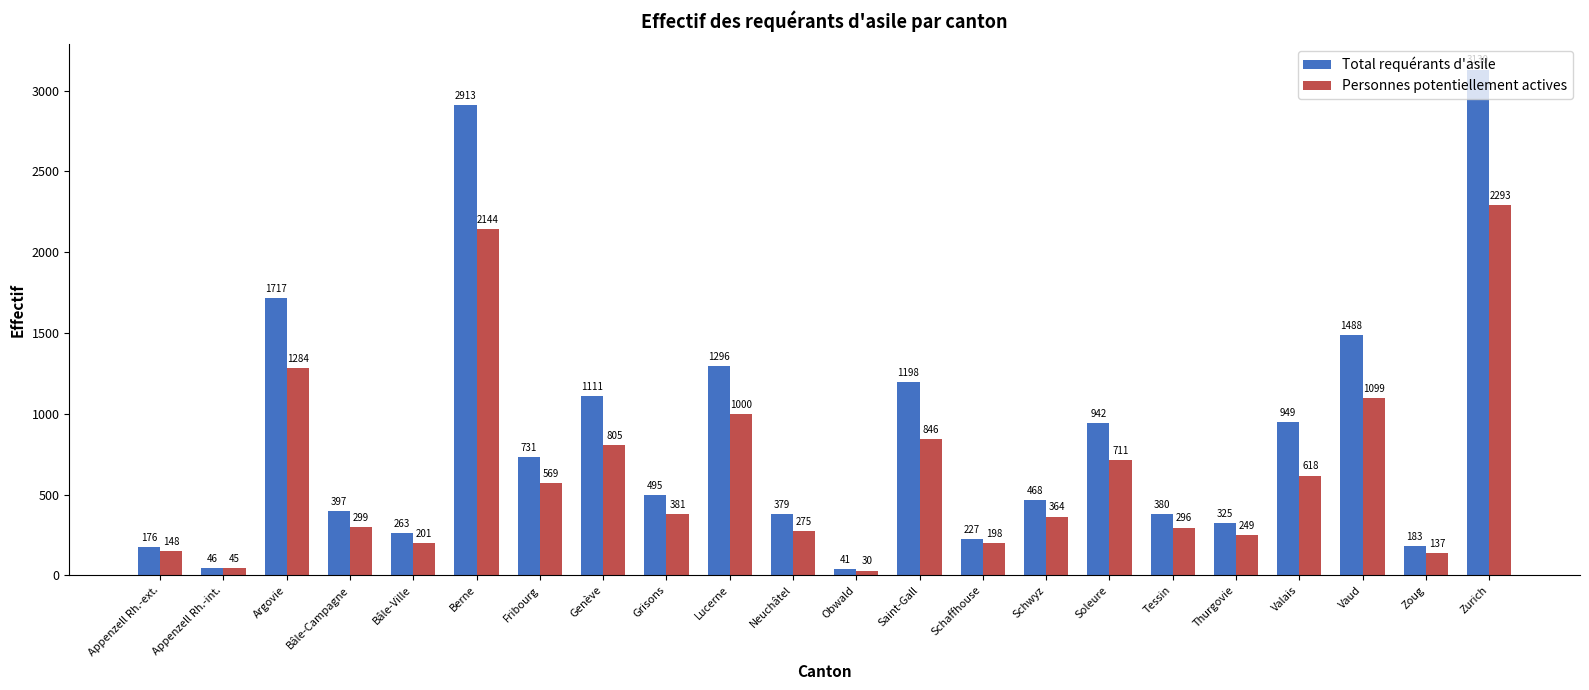

What is the label of the 20th bar from the left?

Vaud